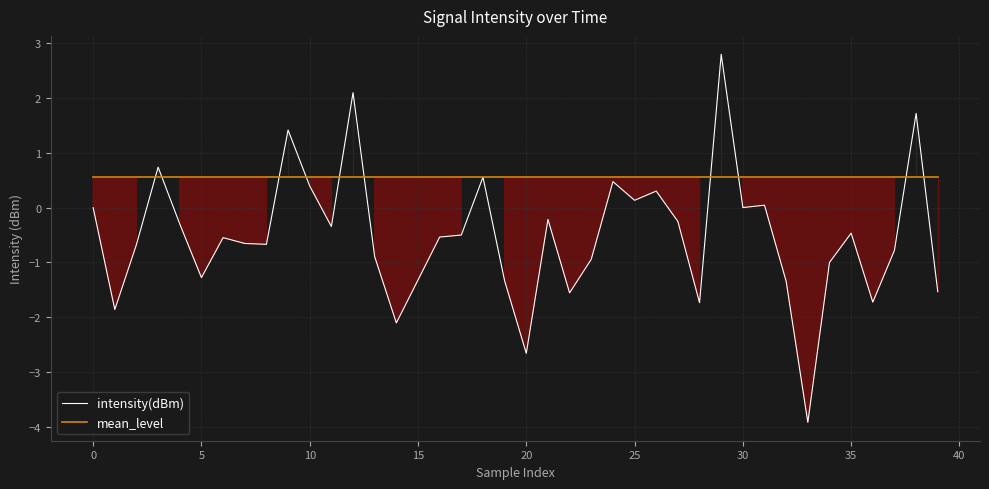

Is it true that mean_level equals 0.3 at 10?

False